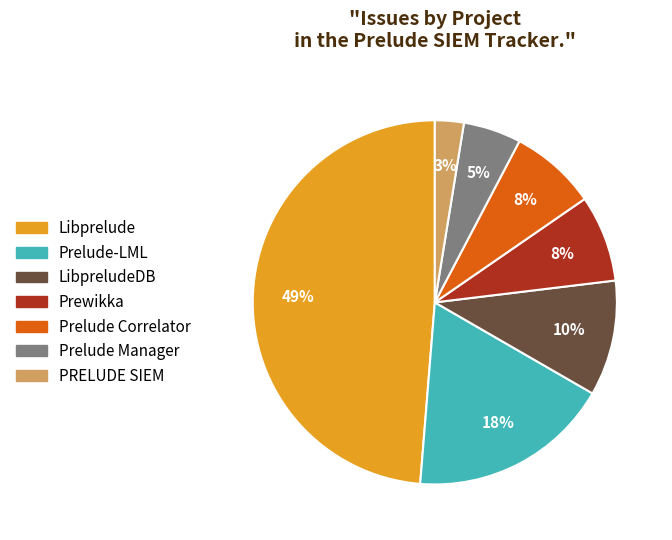

How many slices are in this pie chart?

7